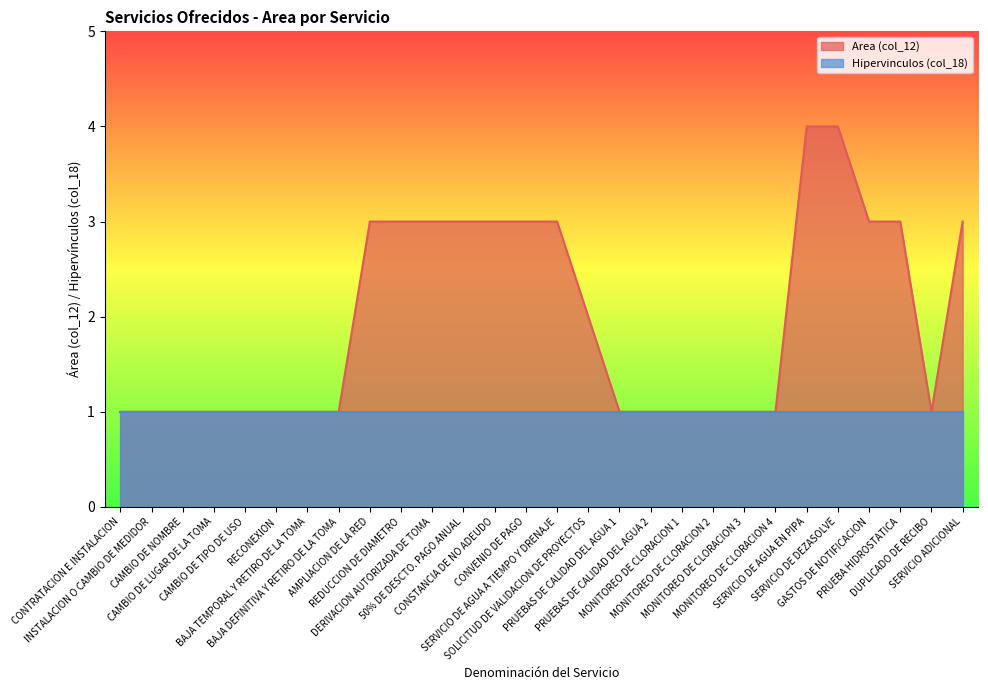

Reading right to left, list all the values displayed in this chart.

3	1	3	3	4	4	1	1	1	1	1	1	2	3	3	3	3	3	3	3	1	1	1	1	1	1	1	1